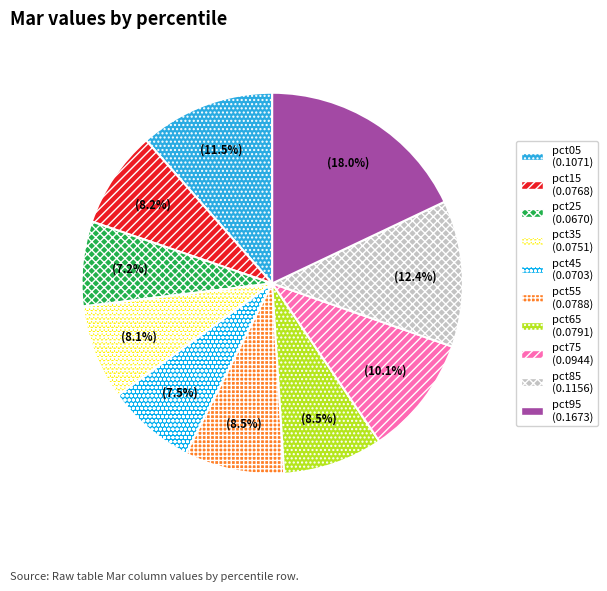

What percentage is NOT represented by pct75?

89.9%